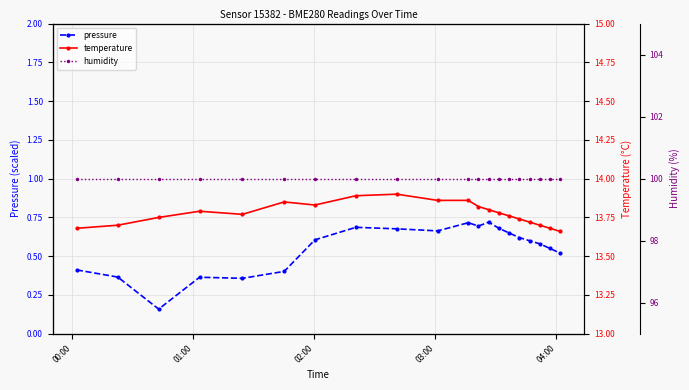

In temperature, how many points are higher than both neighbors (excluding endpoints)?

3